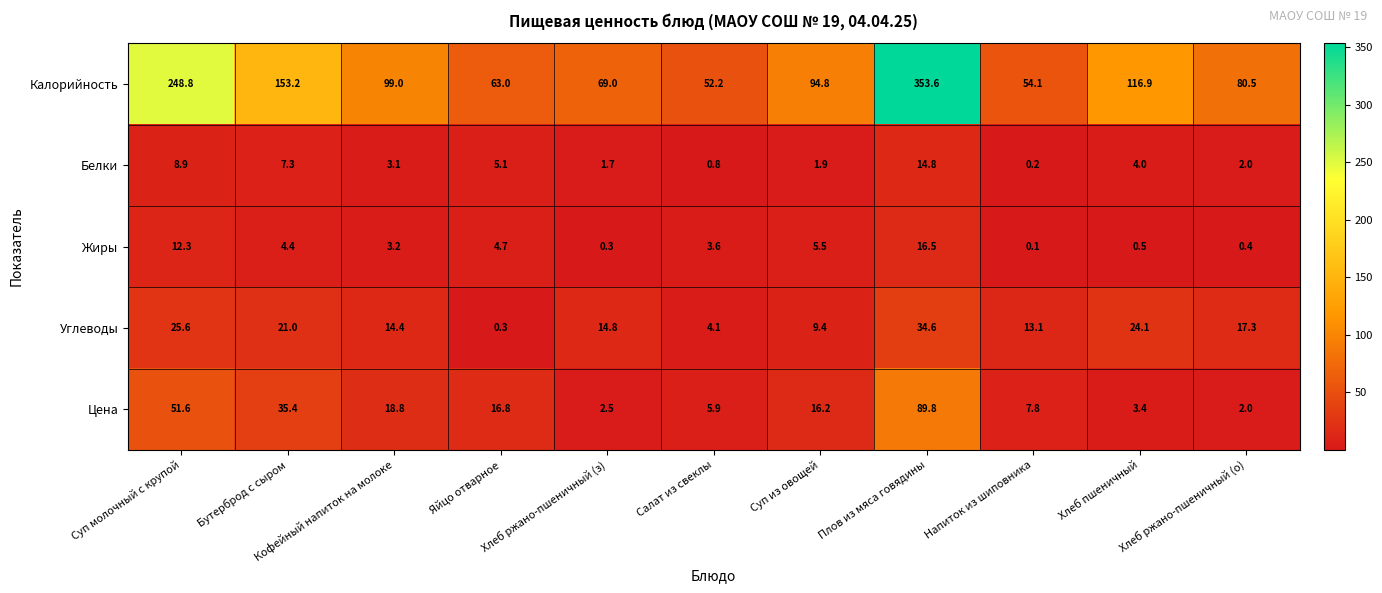

At which label does Белки first exceed 3?

Суп молочный с крупой